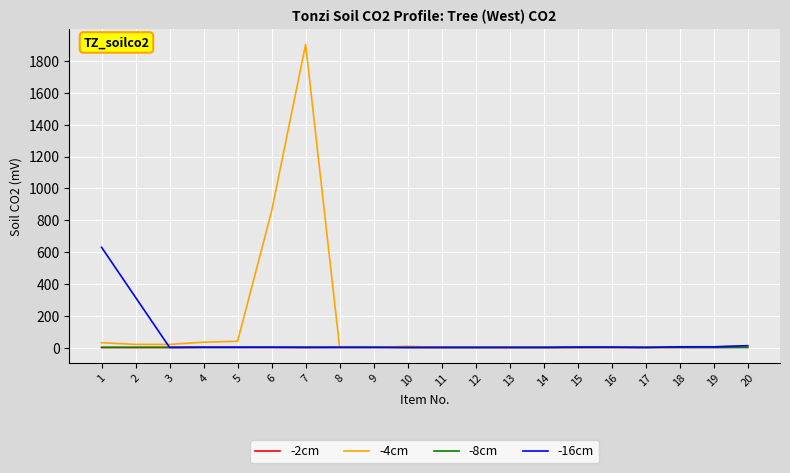

What is the difference between the highest and lowest values at 7?

1903.0